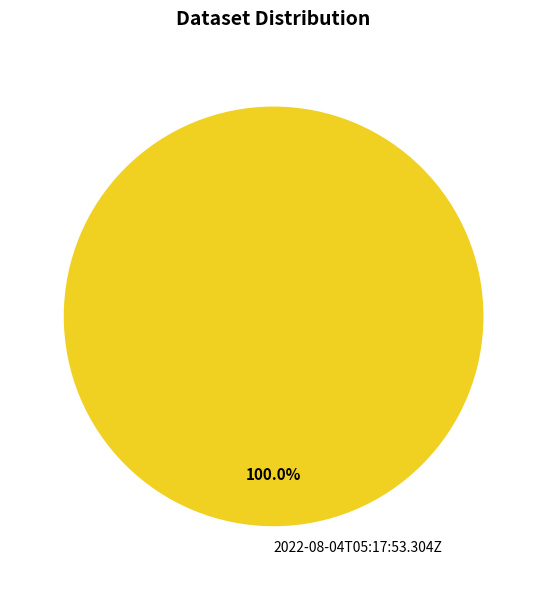

Is 2022-08-04T05:17:53.304Z the majority of the pie?

Yes